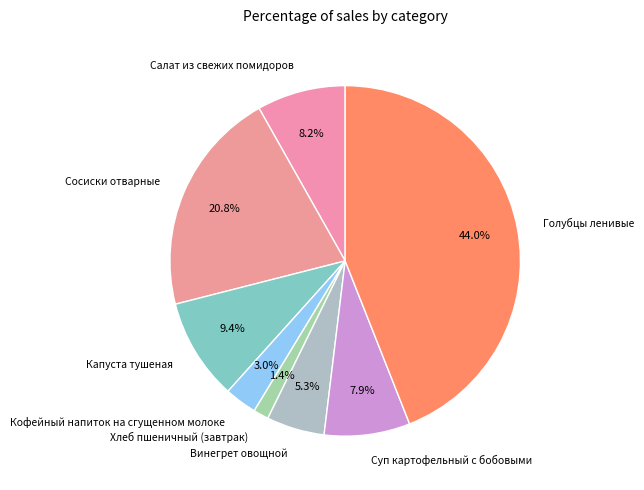

To the nearest percent, what is the combined percentage of Капуста тушеная and Голубцы ленивые?

53%